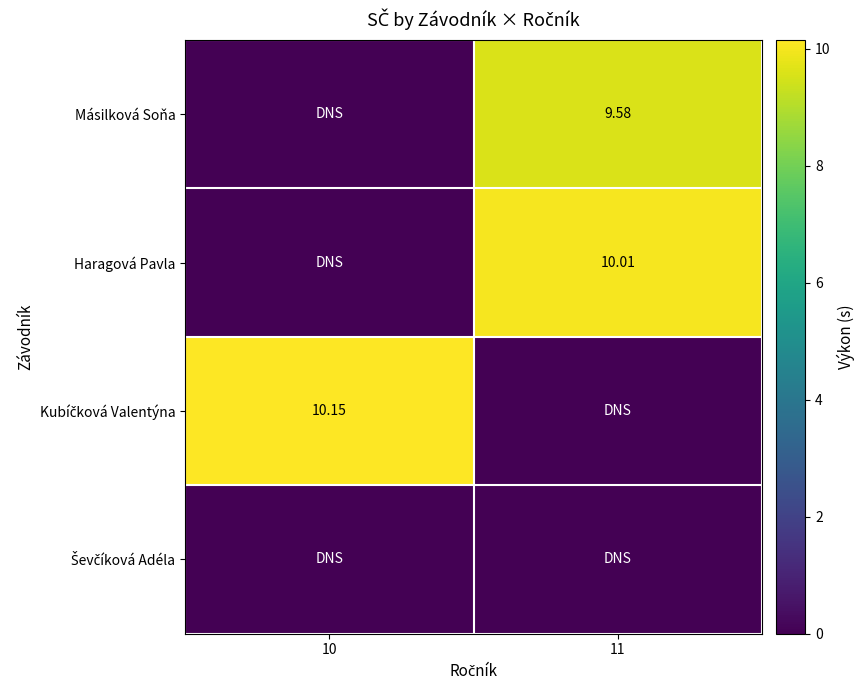

Which series has the largest total across all categories?

Kubíčková Valentýna